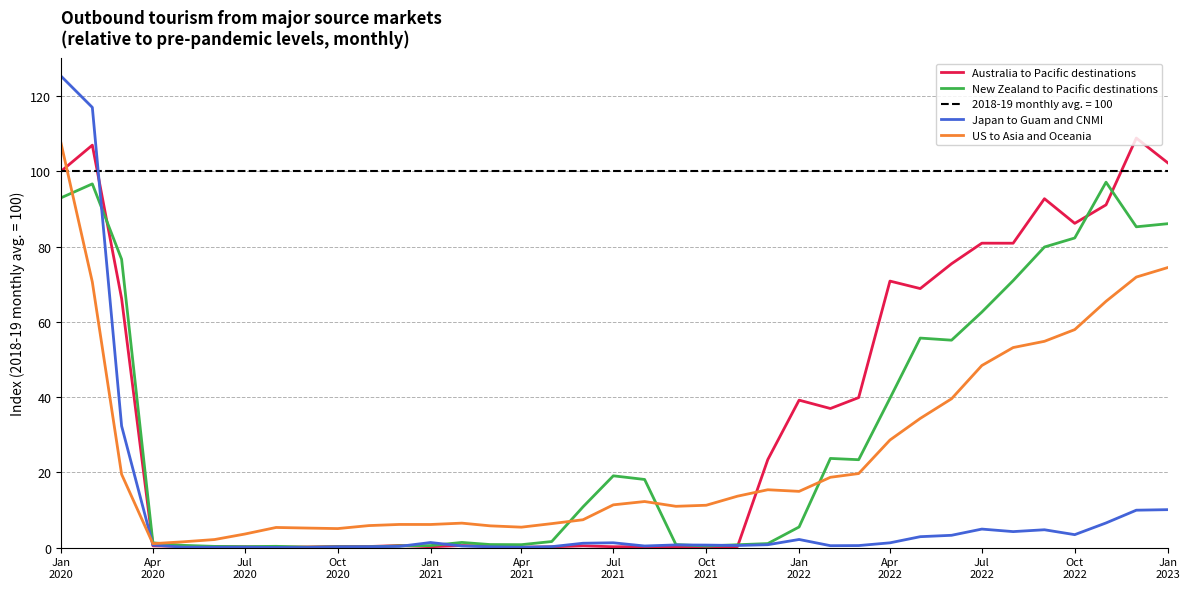

Does the chart display data point markers on the line(s)?

No